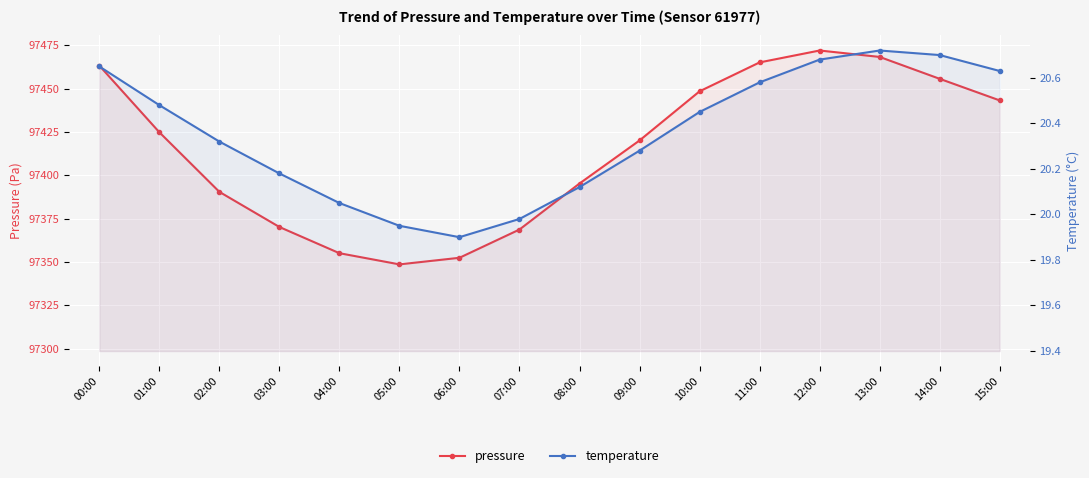

At 03:00, list the series in order from smallest to largest.

temperature, pressure